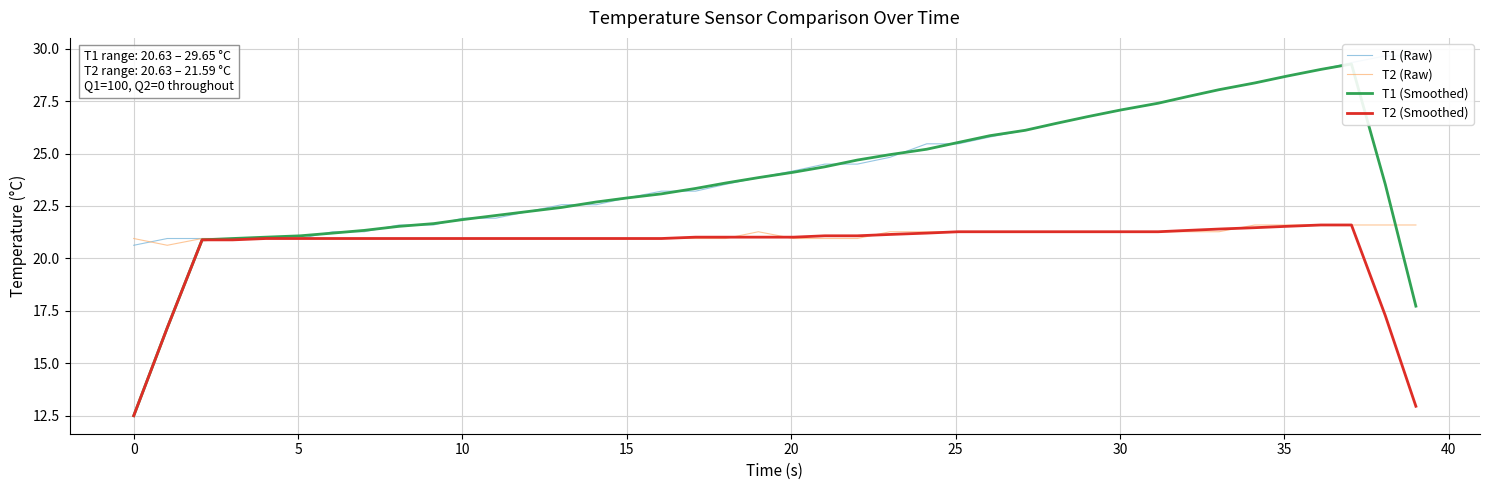

What is the average value of the T2 (Raw) series?

21.1